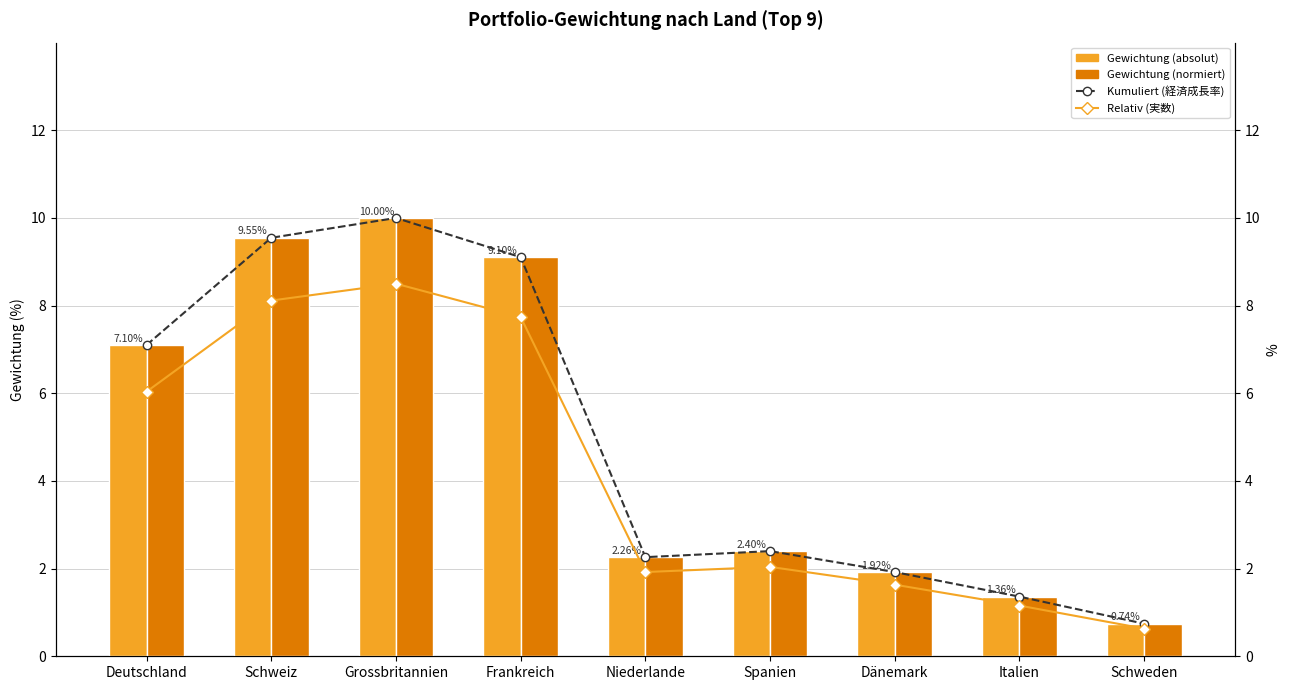

What is the label of the 2nd bar from the left?

Schweiz